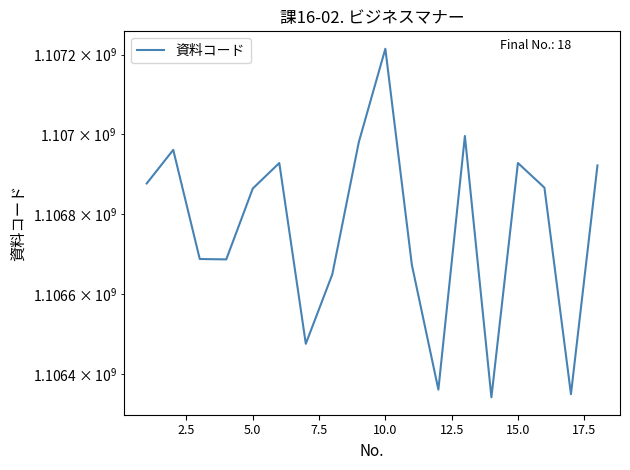

How many points are higher than both their immediate neighbors (excluding endpoints)?

5